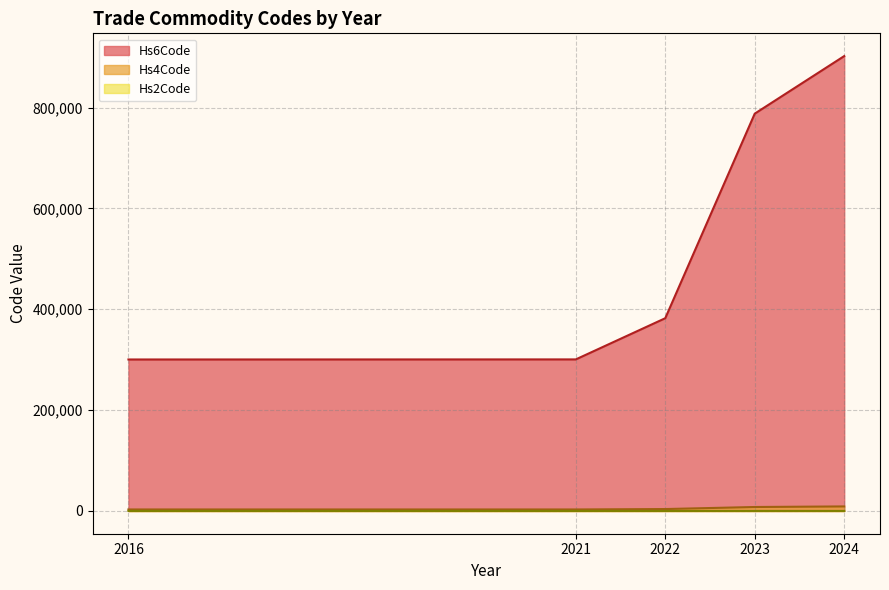

What are all the series names shown in the legend?

Hs6Code, Hs4Code, Hs2Code